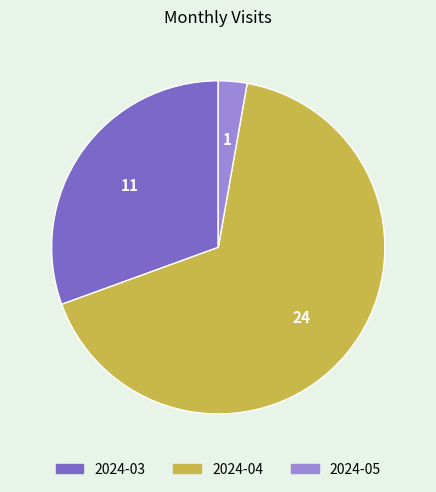

Between 2024-03 and 2024-04, which is larger?

2024-04